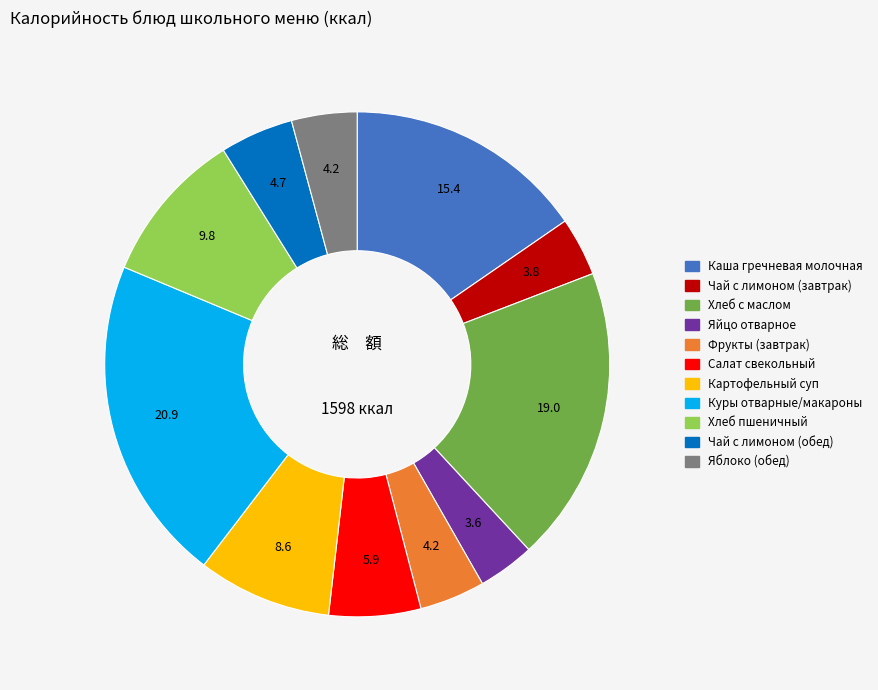

Does Куры отварные/макароны represent more than half of the total?

No